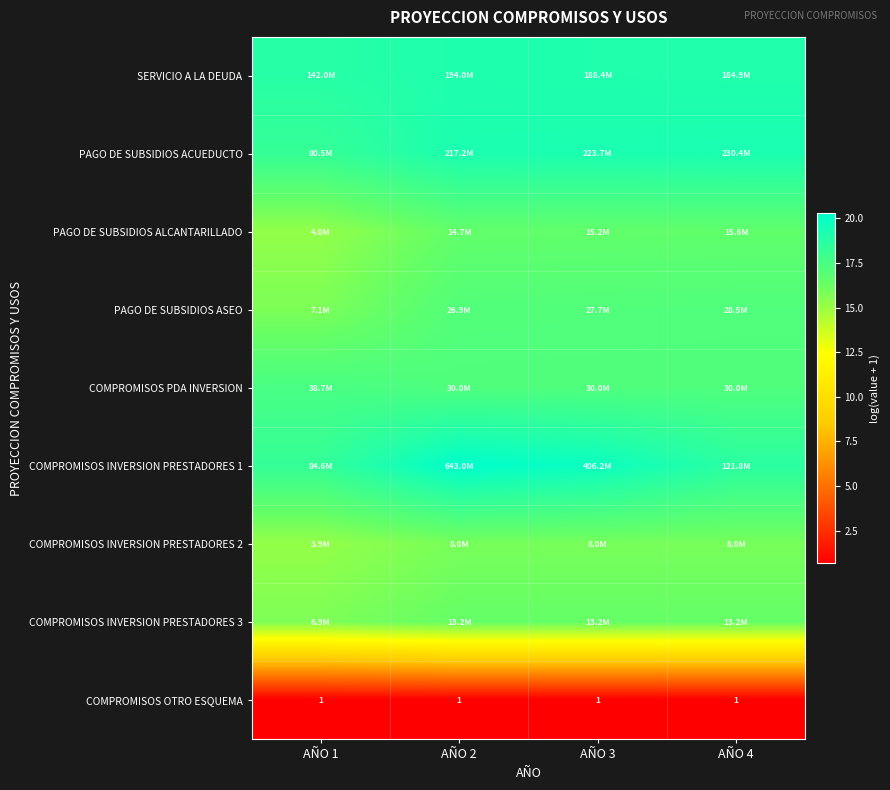

Which series has the widest spread of values?

COMPROMISOS INVERSION PRESTADORES 1